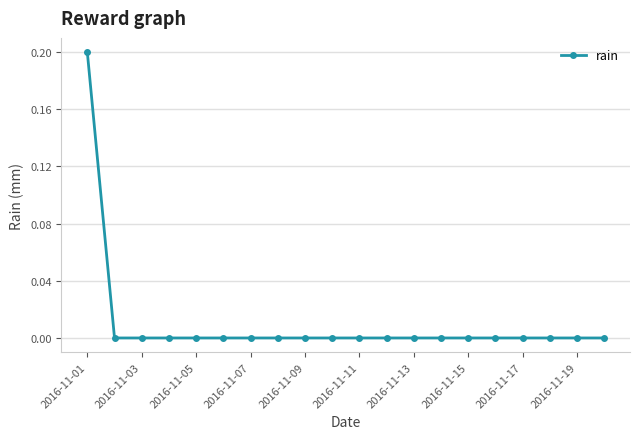

Reading right to left, transcribe all the data shown in this chart.

0.0	0.0	0.0	0.0	0.0	0.0	0.0	0.0	0.0	0.0	0.0	0.0	0.0	0.0	0.0	0.0	0.0	0.0	0.0	0.2